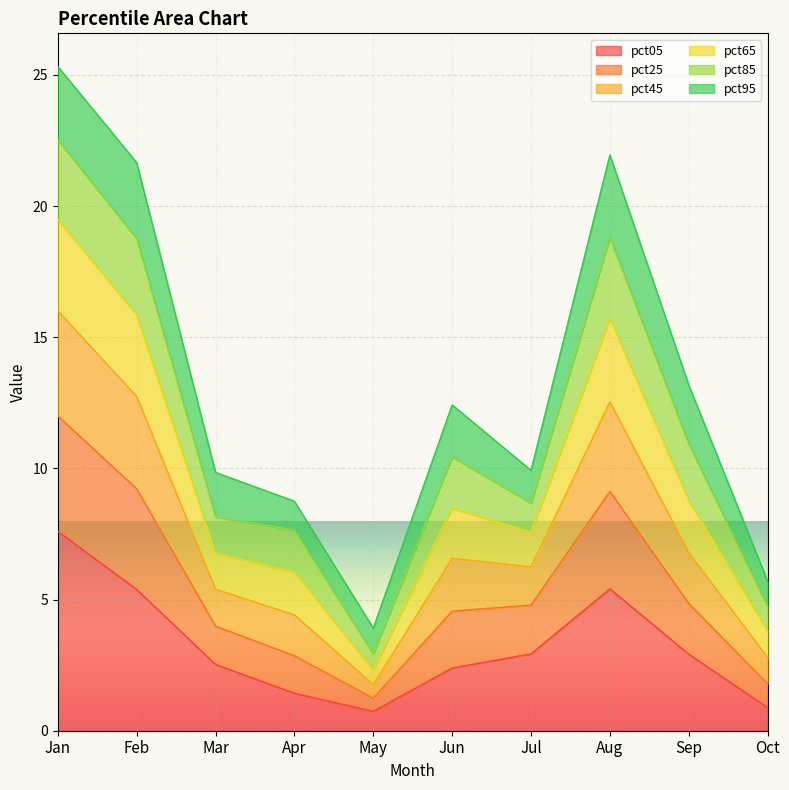

Count the number of categories in the chart.

10